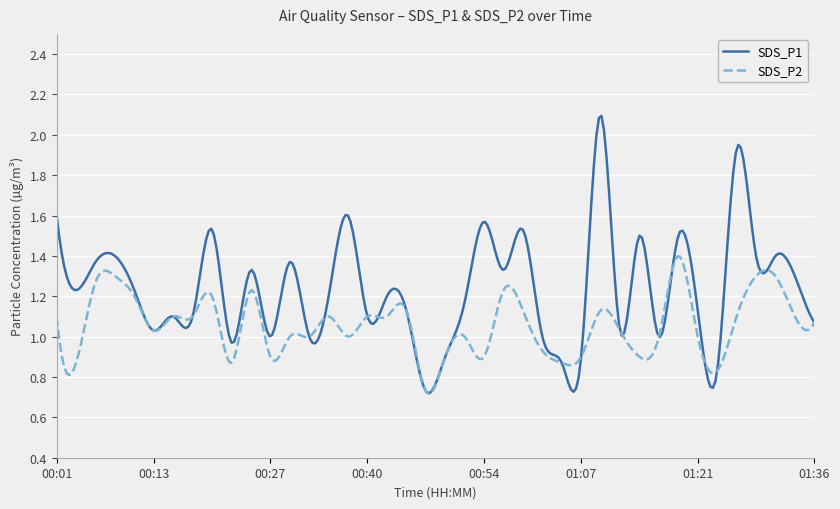

Which series has the largest total across all categories?

SDS_P1